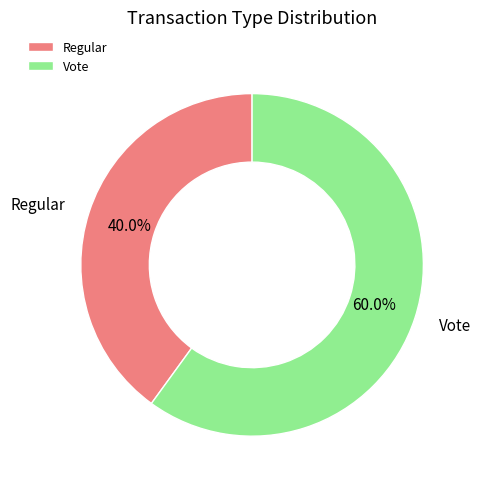

Combined, what portion of the pie is Regular and Vote?

100.0%